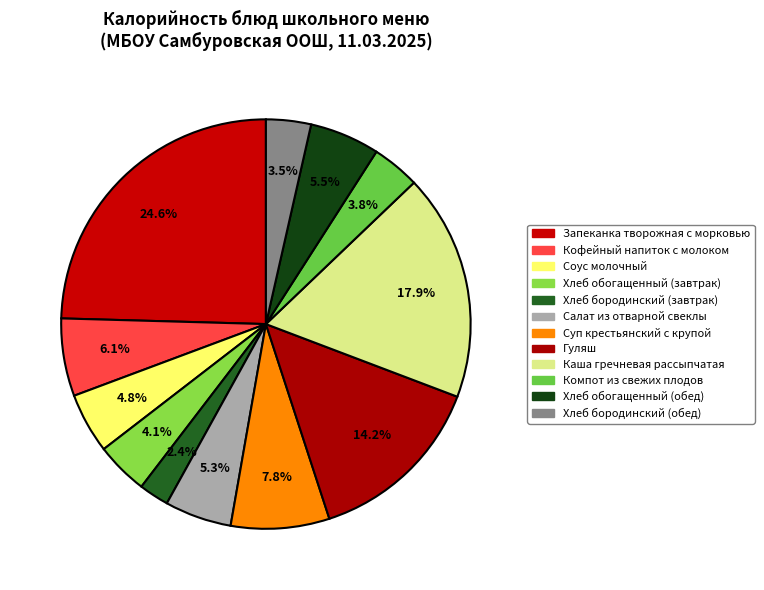

How many segments does this pie chart have?

12